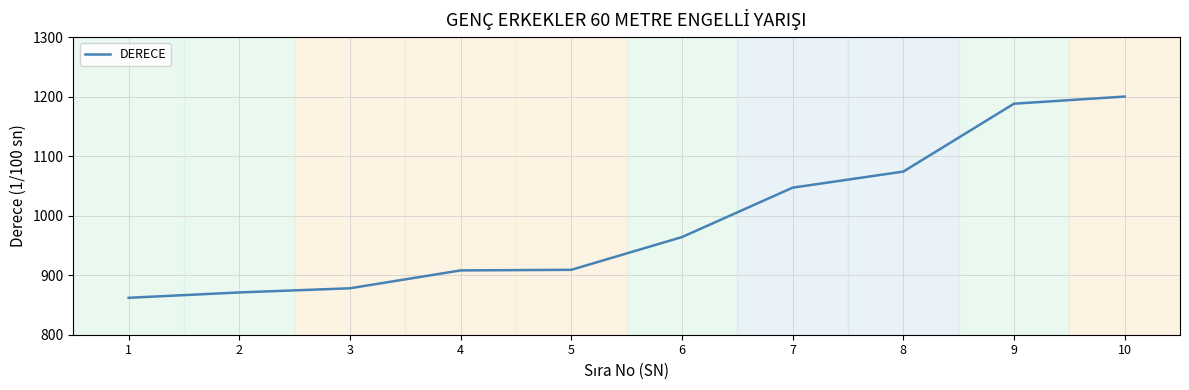

Which has a higher value, 6 or 2?

6